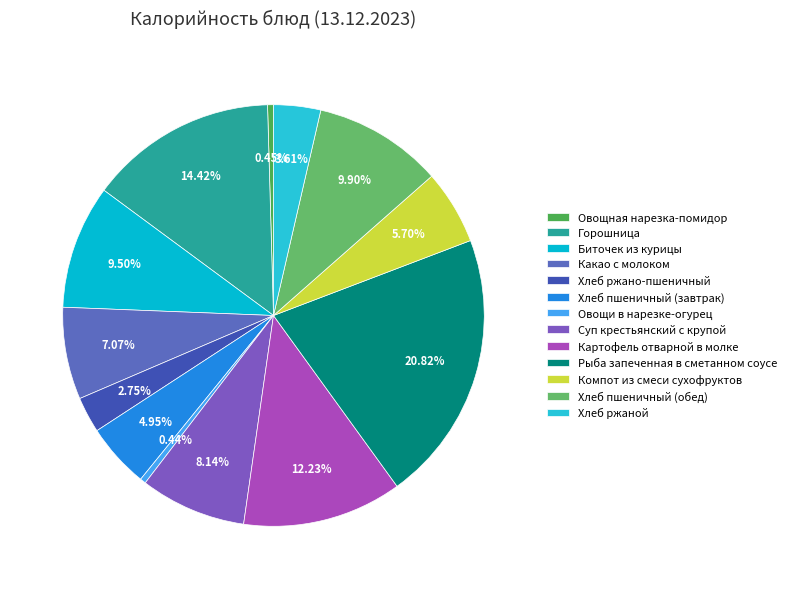

Which slice is the smallest?

Овощи в нарезке-огурец